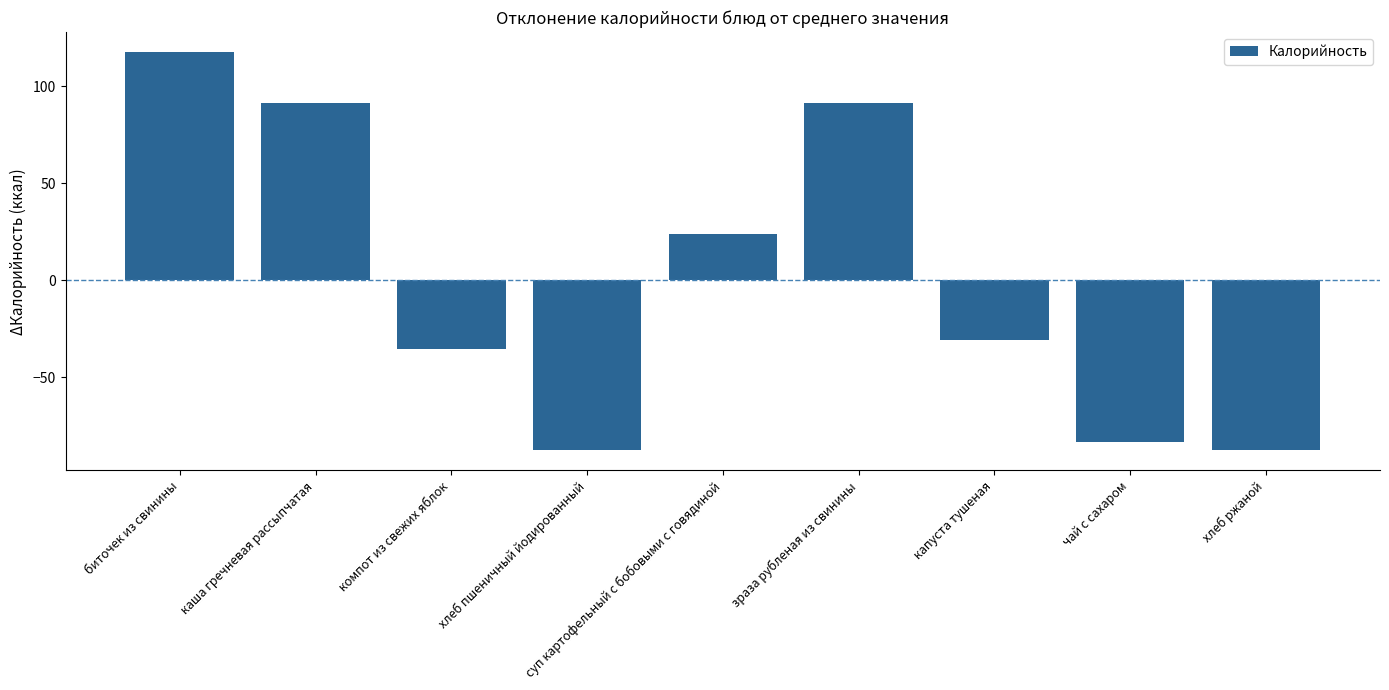

What is the label of the 5th bar from the left?

суп картофельный с бобовыми с говядиной